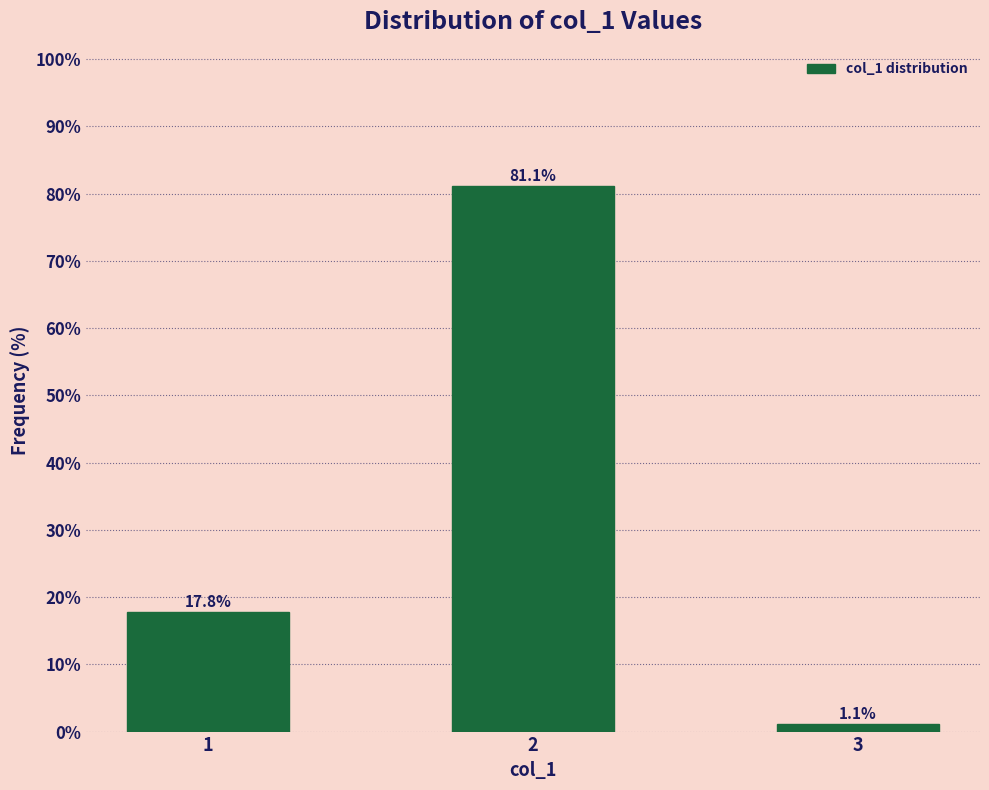

Reading left to right, transcribe all the data shown in this chart.

17.8	81.1	1.1